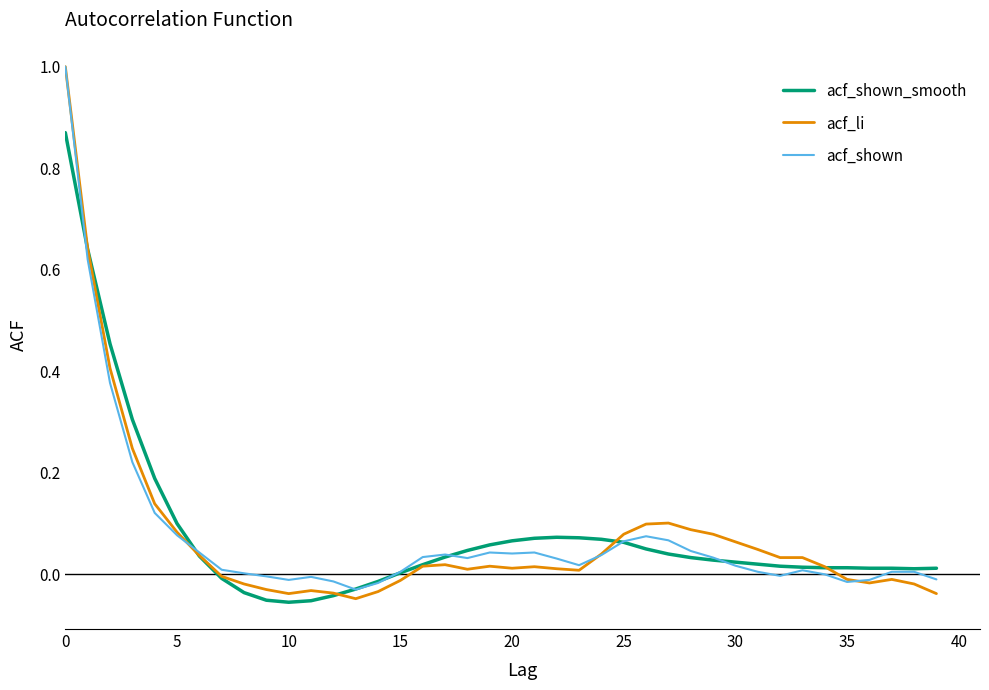

What is the greatest value displayed?

1.0